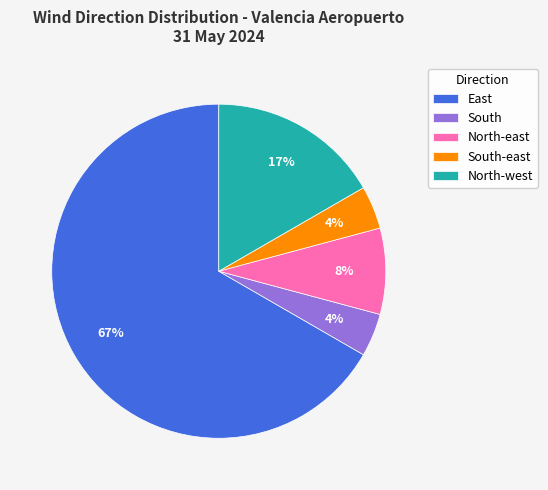

Is it true that South-east is 4% of the pie?

True